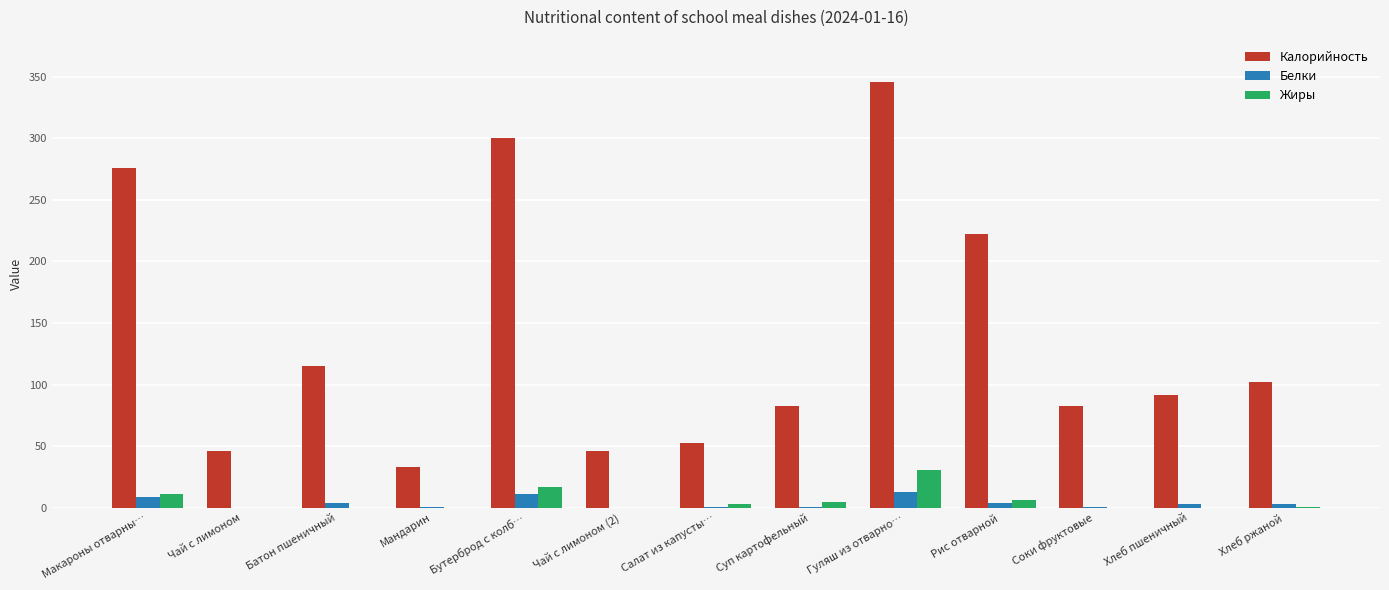

How many data points does each series have?

13